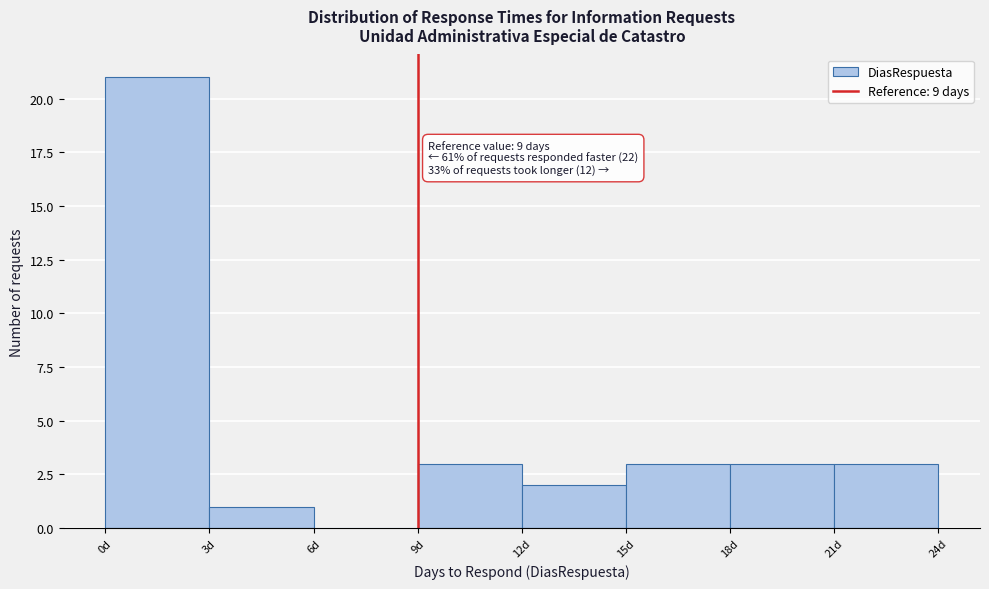

Which range on the x-axis has the tallest bar?

0 to 3